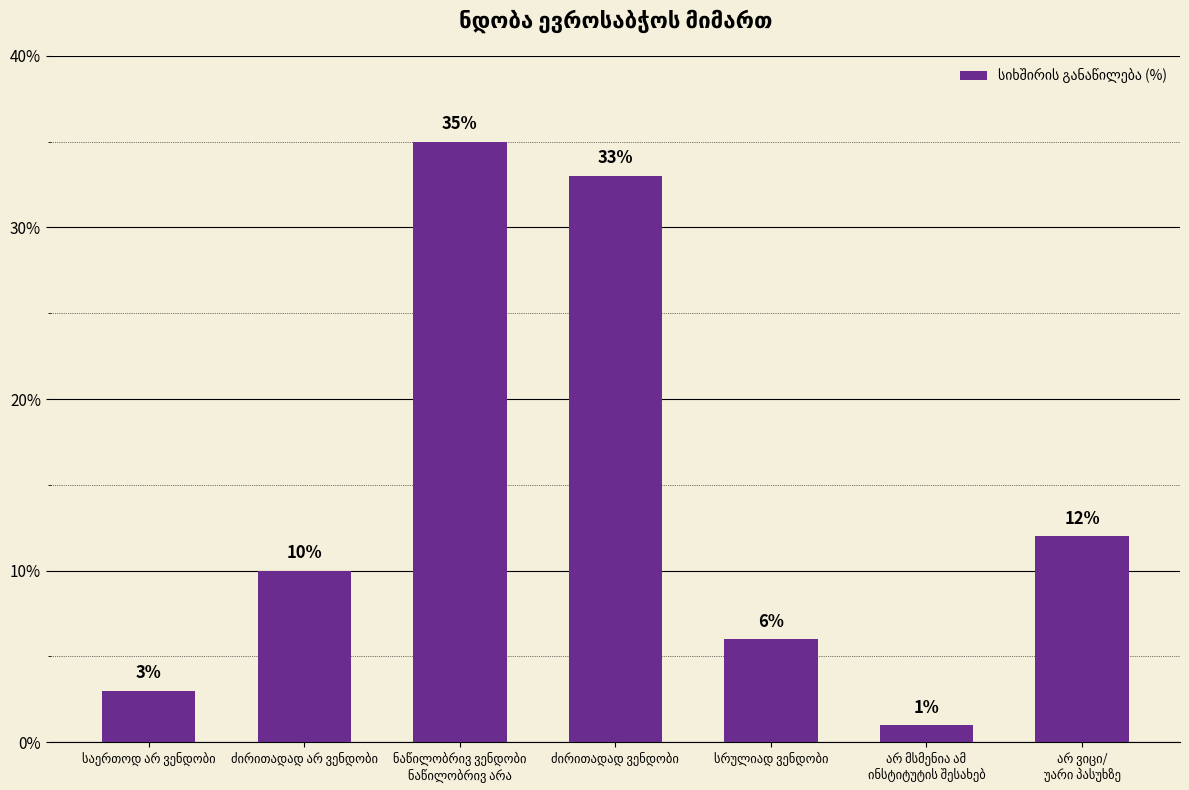

What is the difference between the second highest and minimum values?

32